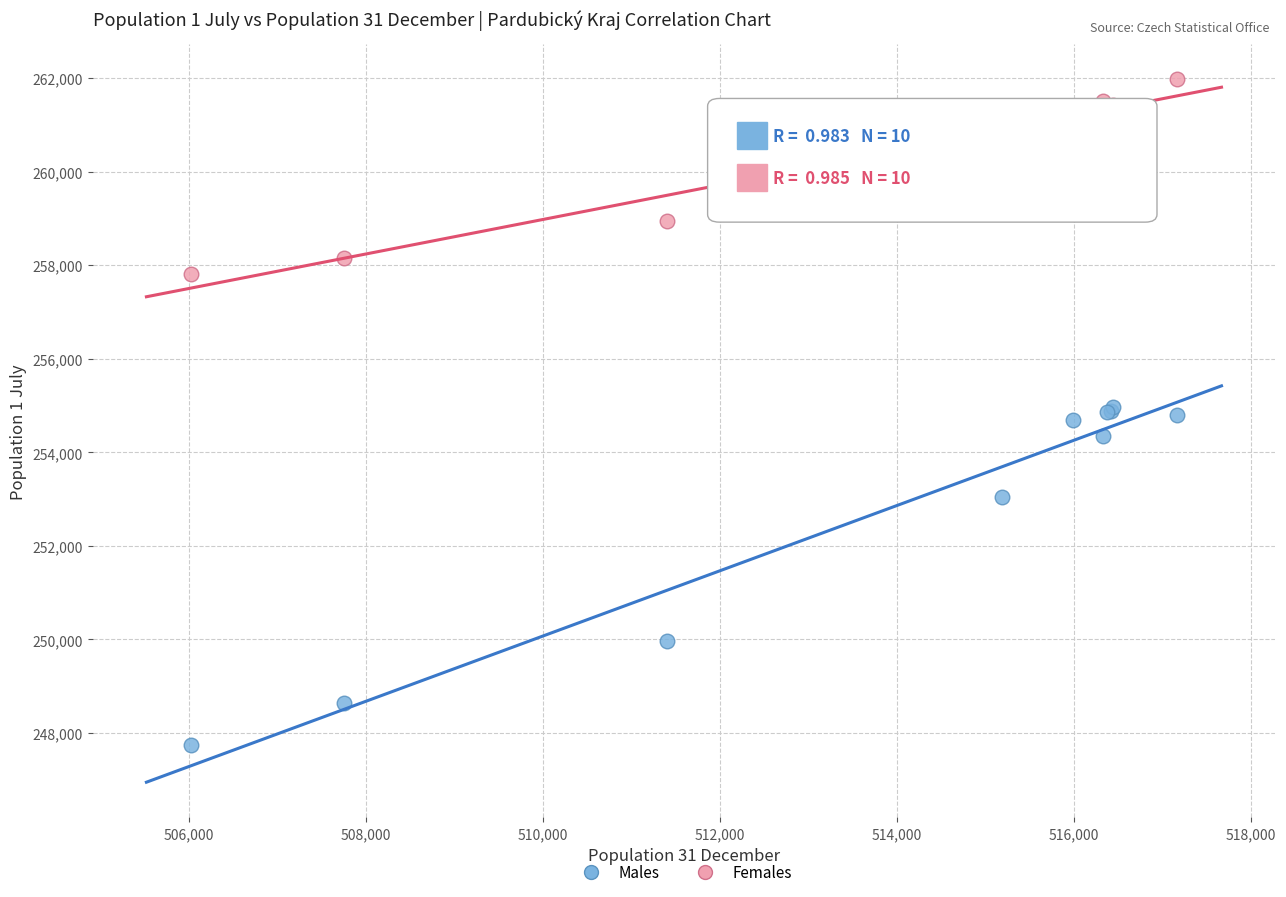

In the Males series, what Y value is closest to 251357?

249969